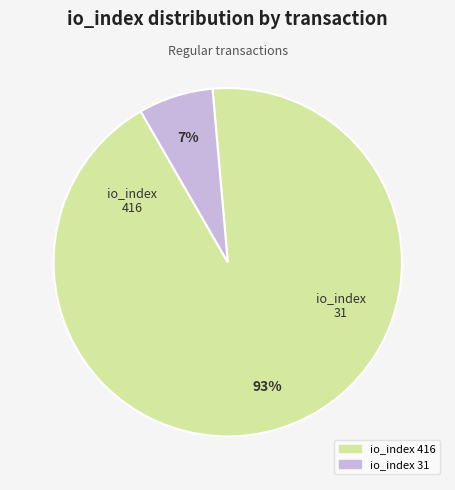

The io_index 416 slice represents 87% of the pie. True or false?

False